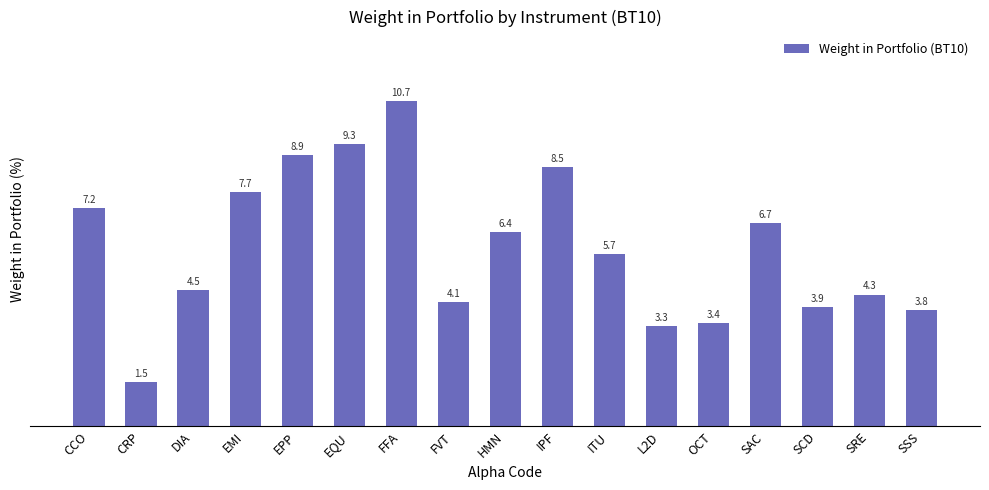

Which label corresponds to the smallest value in the chart?

CRP